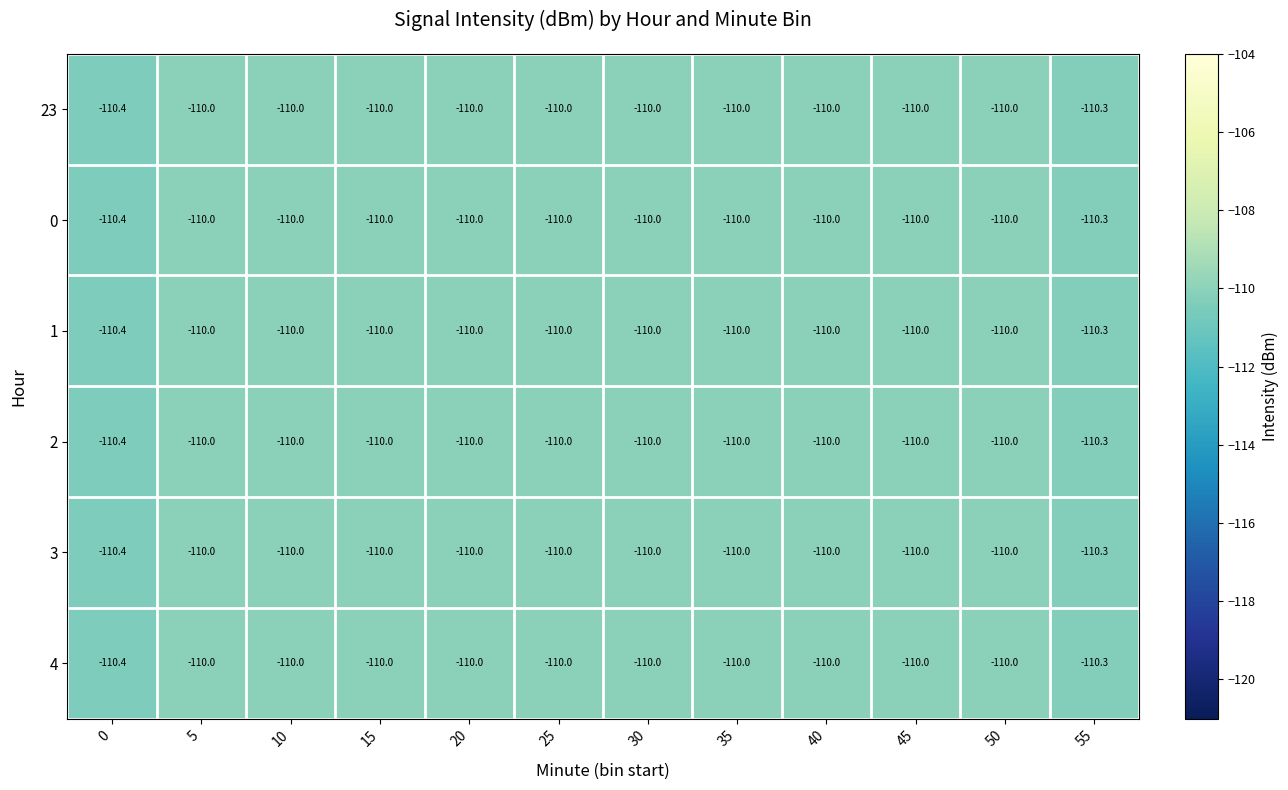

Count the 1 values in the range -110 to -109.

10